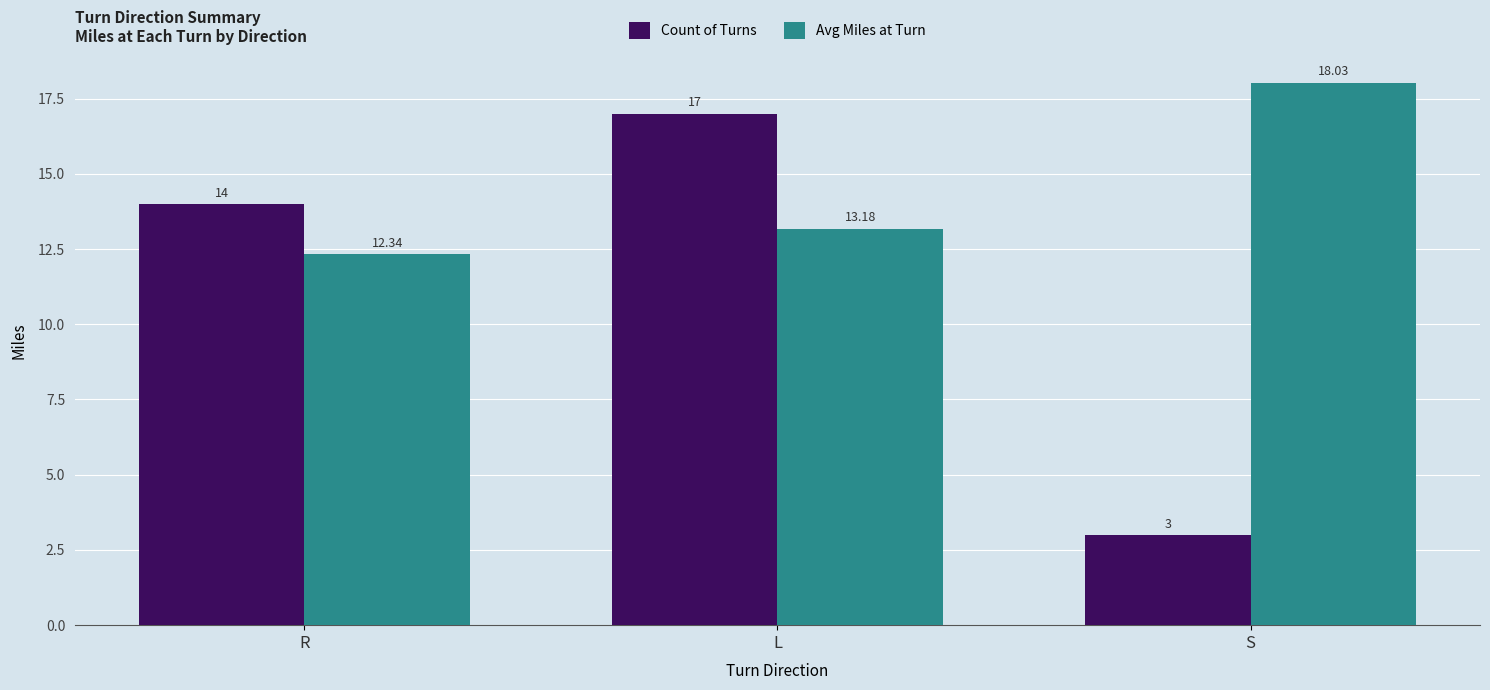

What is the label of the 3rd bar from the right?

R